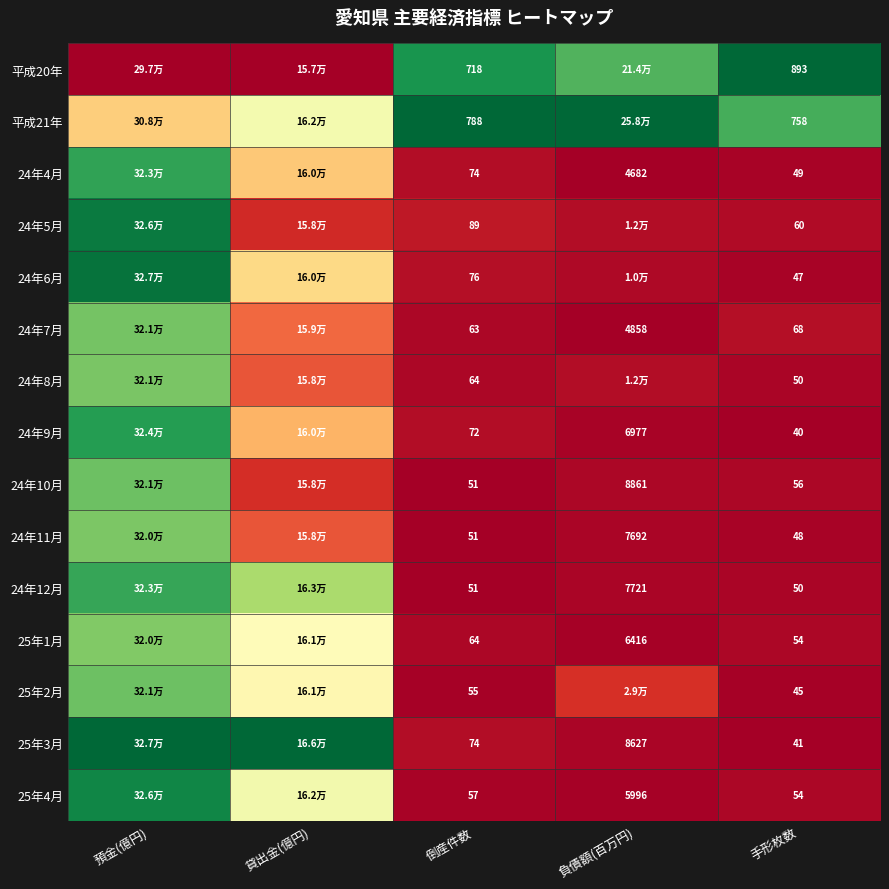

Is the value of 24年6月 at 倒産件数 greater than the value of 25年1月 at 倒産件数?

Yes